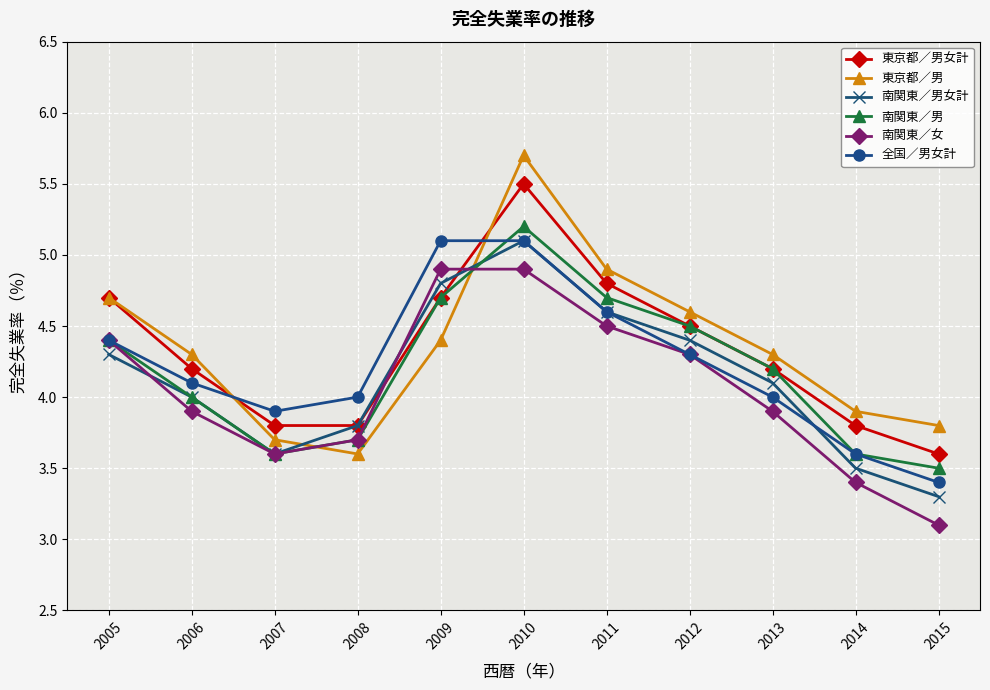

How many intersections are there between 南関東／男女計 and 東京都／男?

2